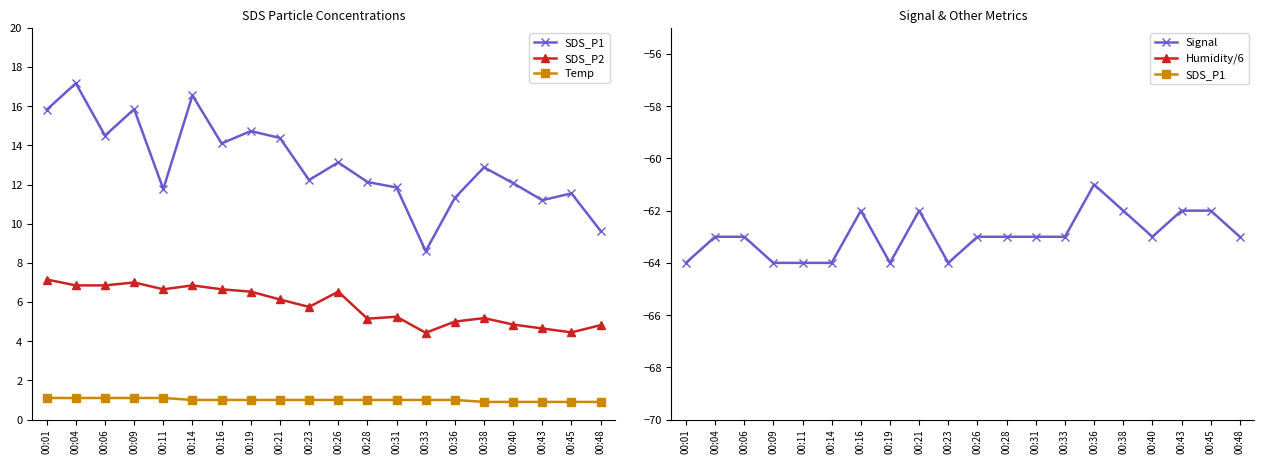

Does the chart display data point markers on the line(s)?

Yes